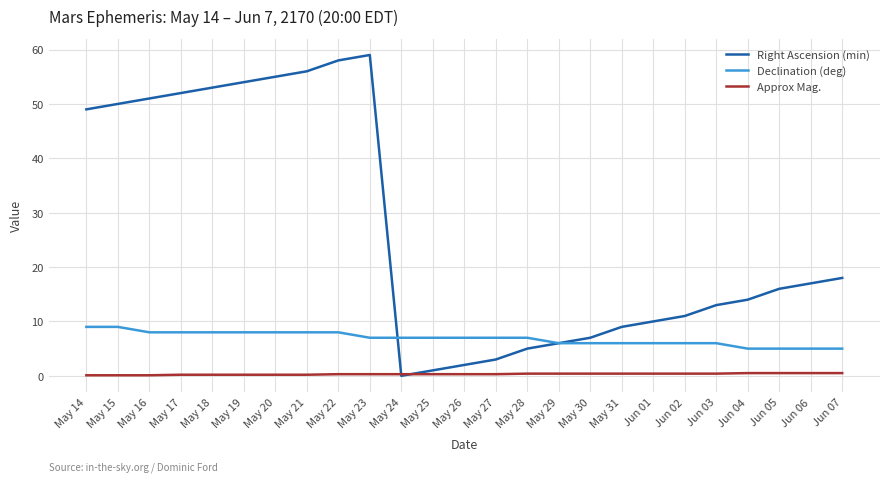

What is the difference between the maximum and second lowest values in the Approx Mag. series?

0.4